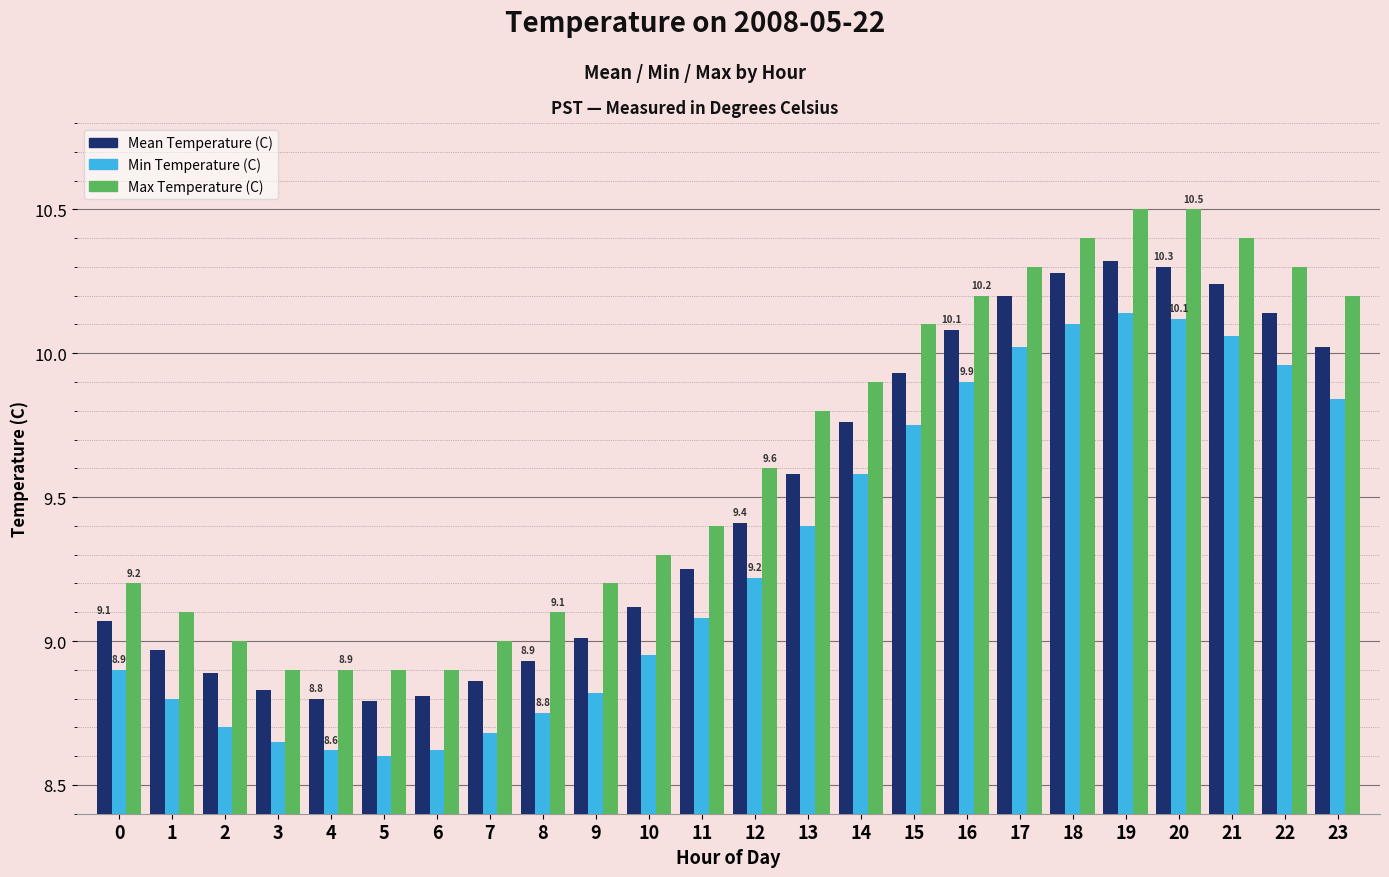

At how many categories does at least one series exceed 10?

9